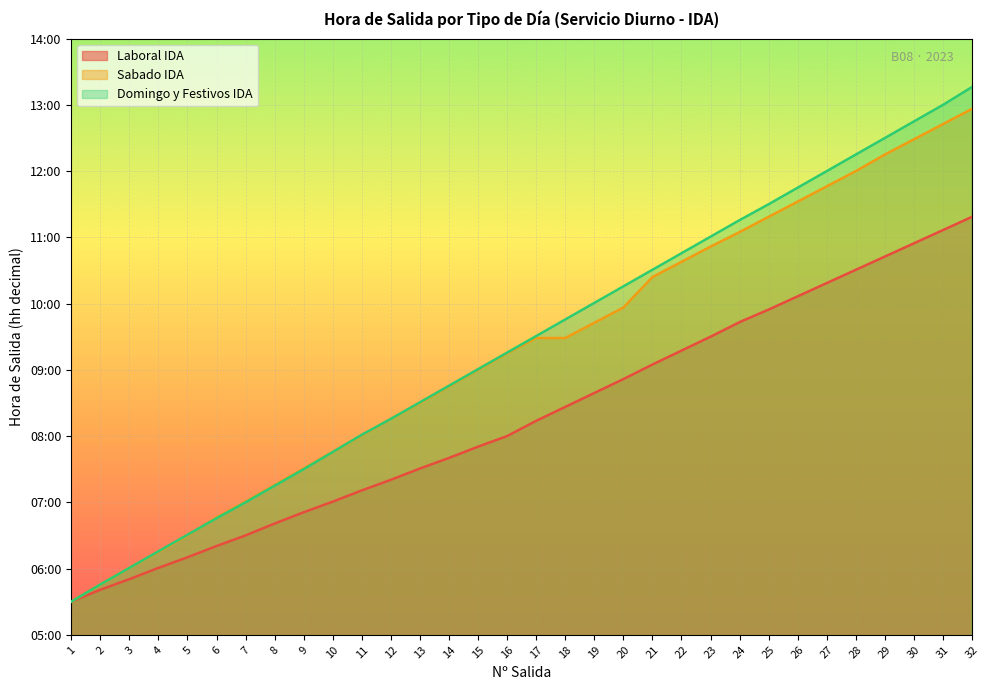

Does the chart display data point markers on the line(s)?

No